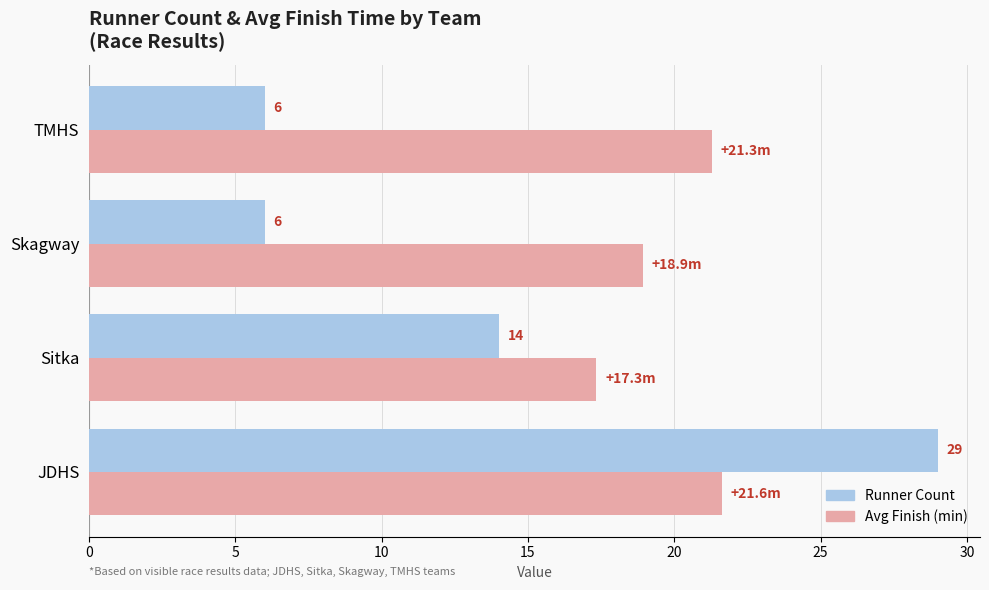

True or false: Runner Count has a value of 14.0 at Sitka.

True